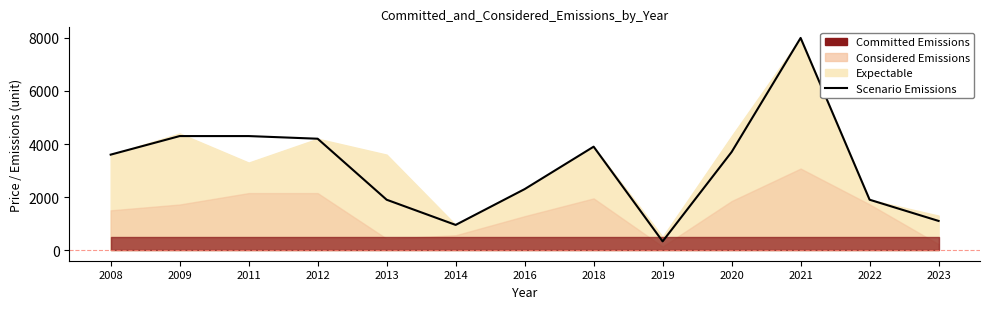

Is it true that the value at 2016 is 1141?

False